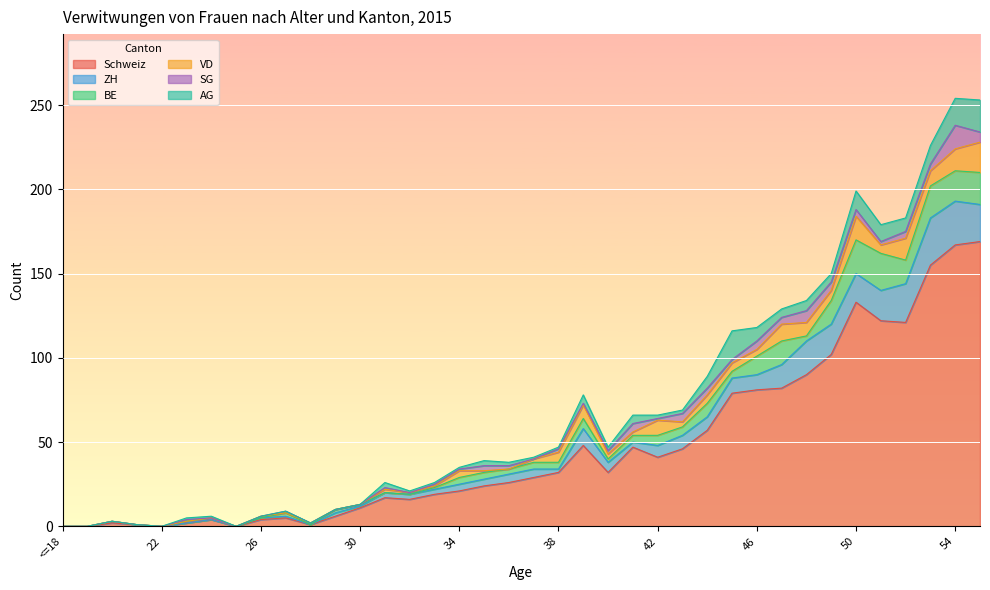

The ZH series shows 9 at 48. True or false?

False